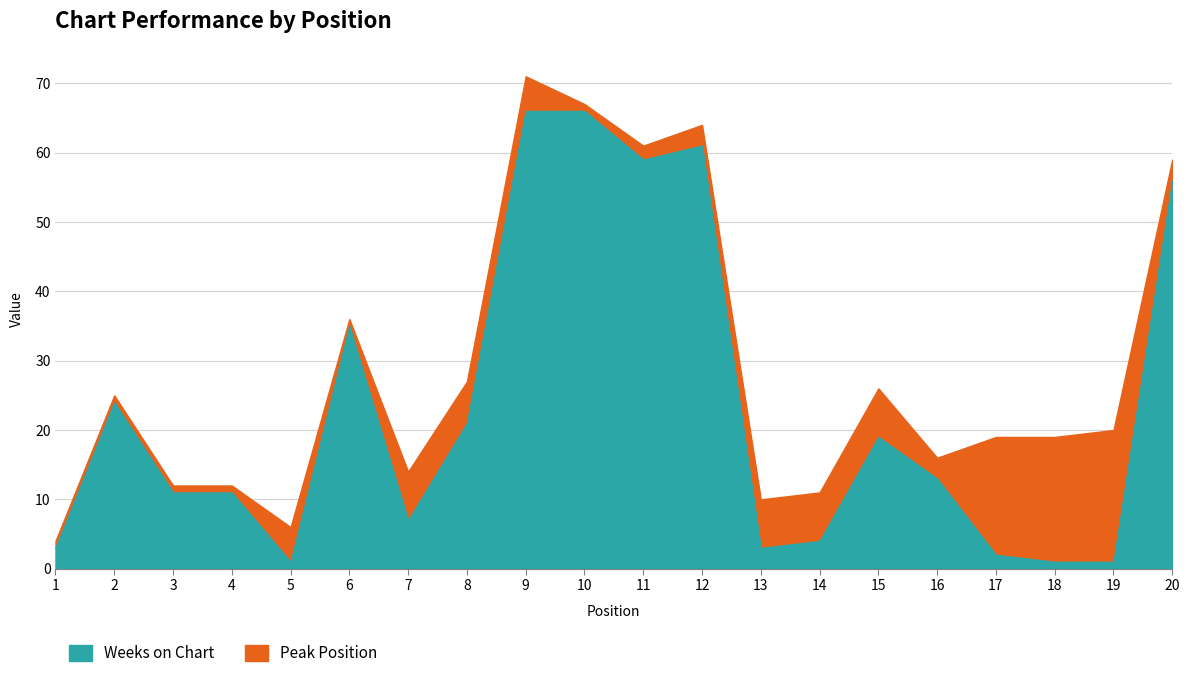

At how many categories does at least one series exceed 15?

12